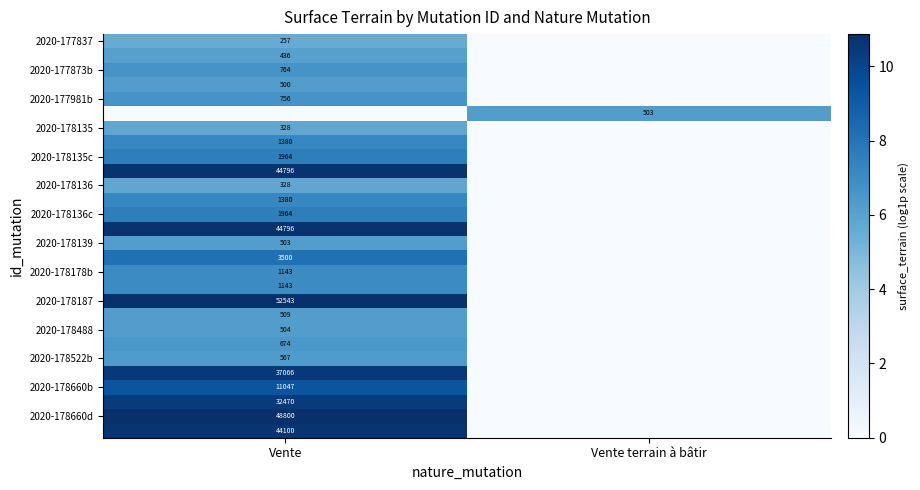

At which category is the sum across all series the highest?

Vente